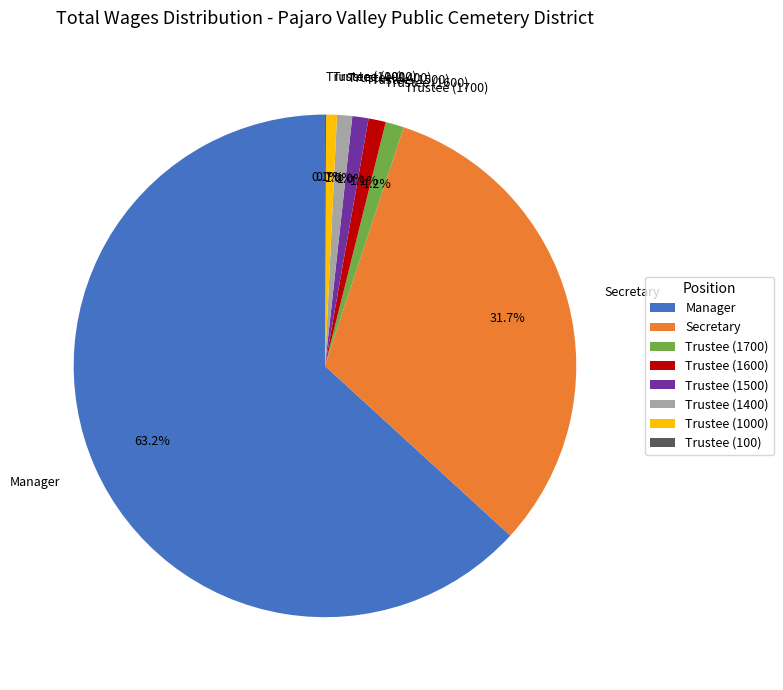

What is the largest slice in the pie chart?

Manager